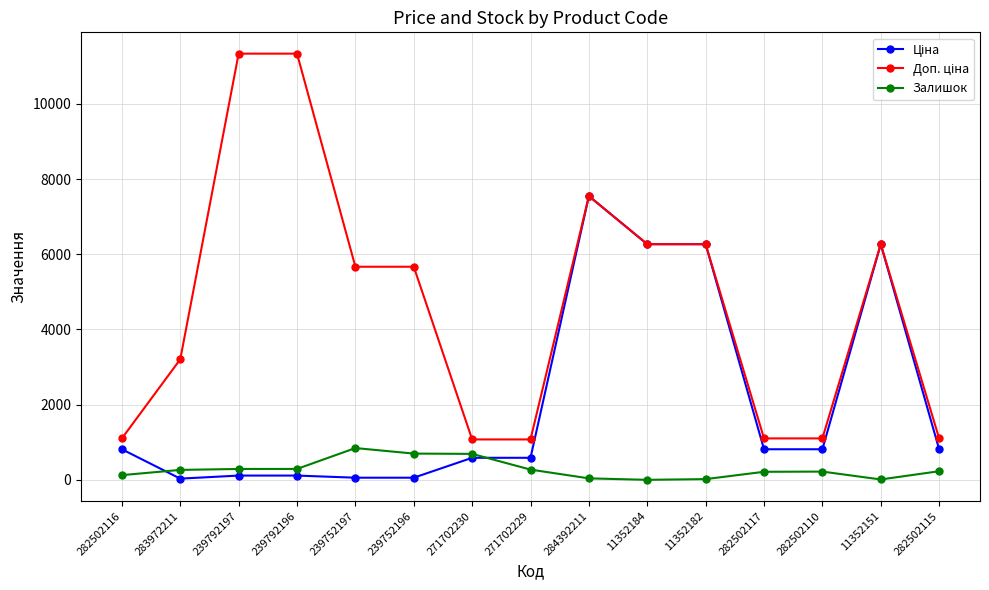

True or false: Залишок has more than 0 interior local peaks.

True